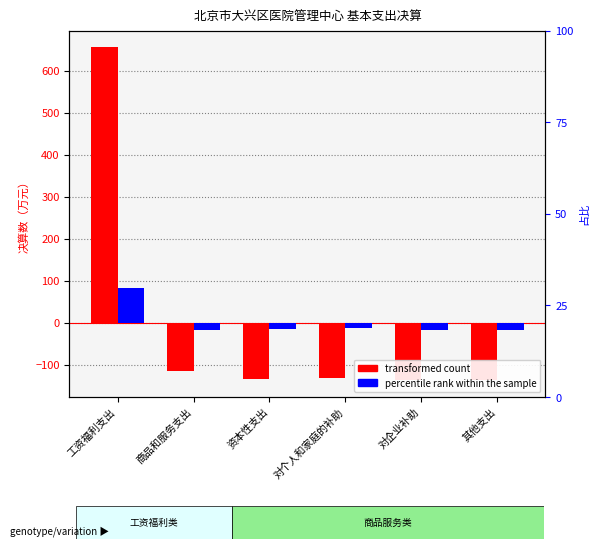

What is the difference between the percentile rank within the sample values at 对个人和家庭的补助 and 对企业补助?

4.9